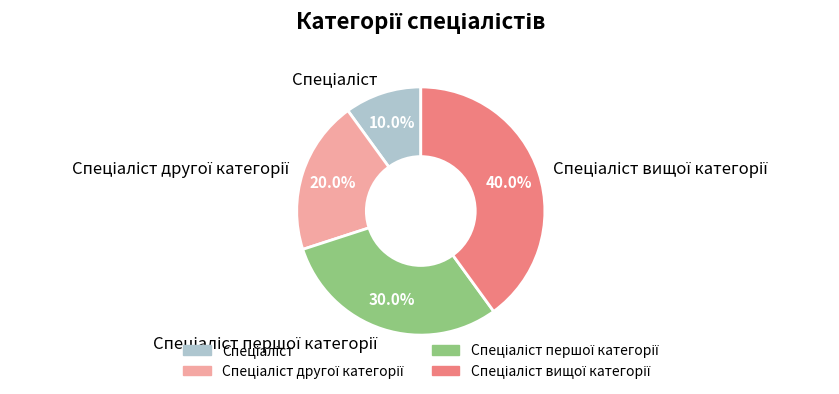

Is there a majority slice in this chart?

No